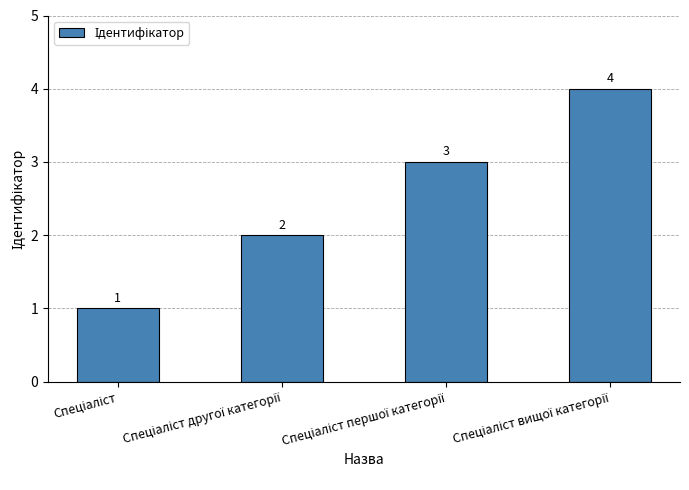

What is the maximum value shown in the chart?

4